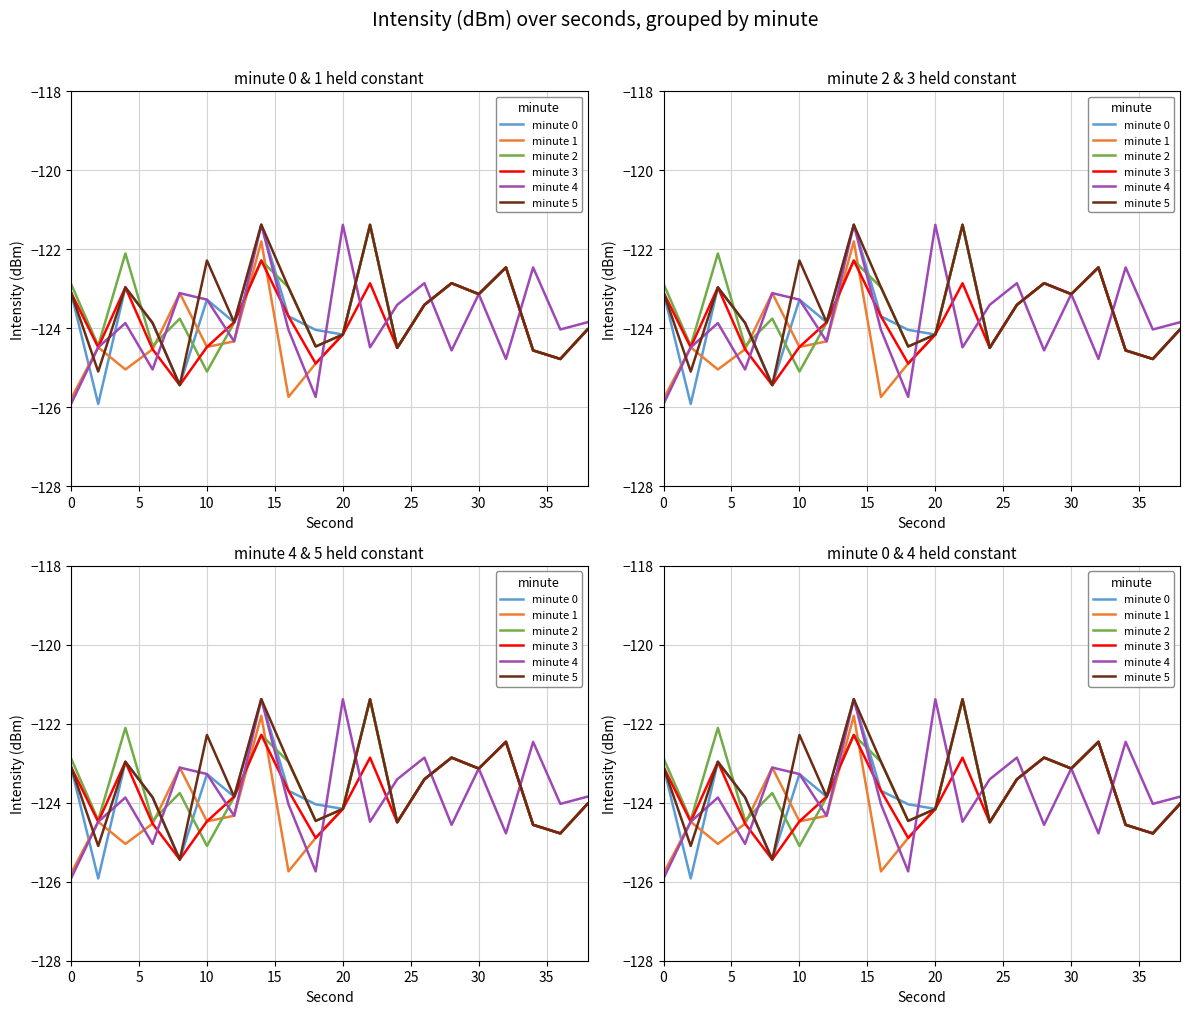

True or false: minute 4 has a value of -43.4 at 17.

False